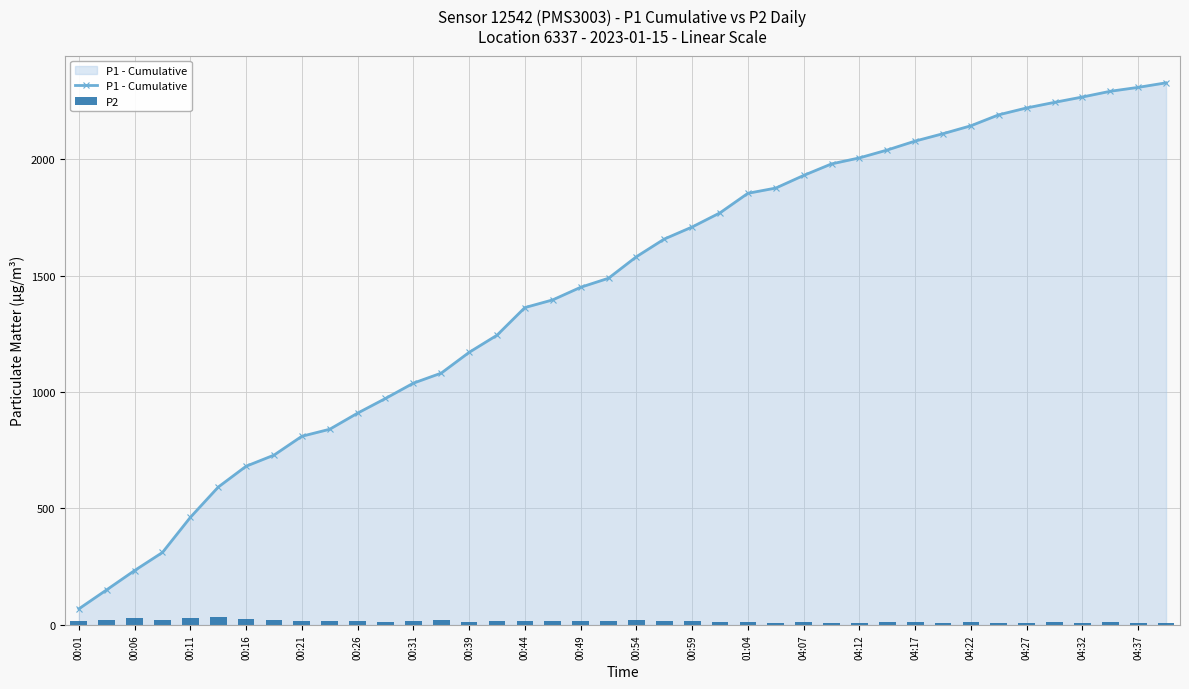

The value of P1 - Cumulative at 00:49 is 1449.5. True or false?

True